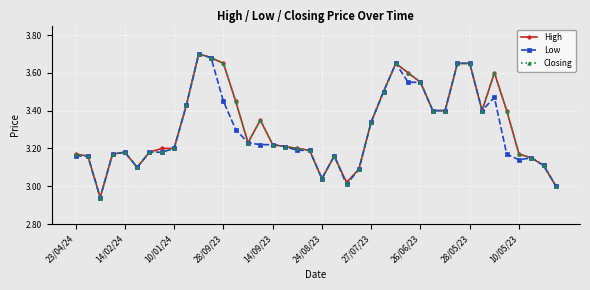

What is the difference between the maximum and minimum values in the Closing series?

0.8